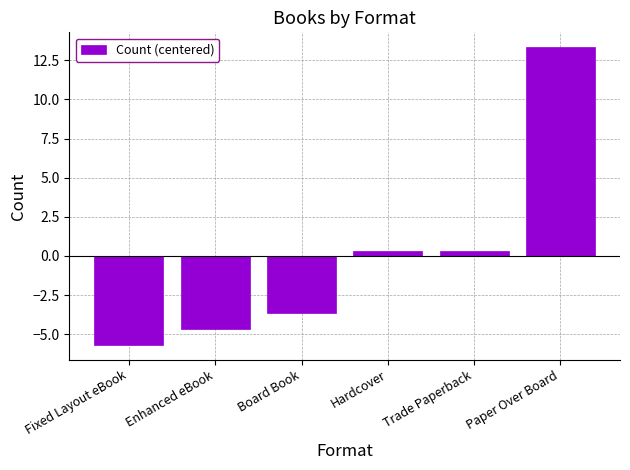

What is the label of the 3rd bar from the left?

Board Book